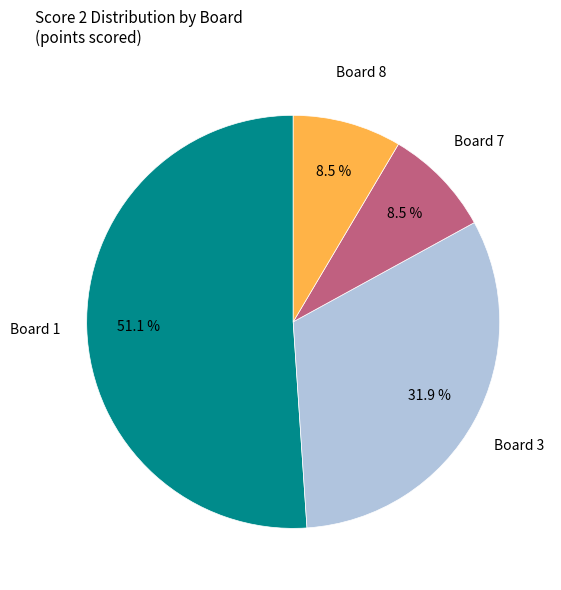

Is there a majority slice in this chart?

Yes